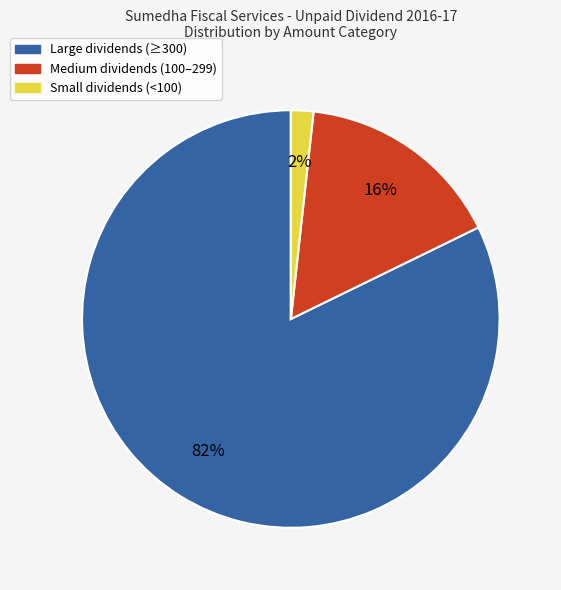

Does any single category account for the majority?

Yes